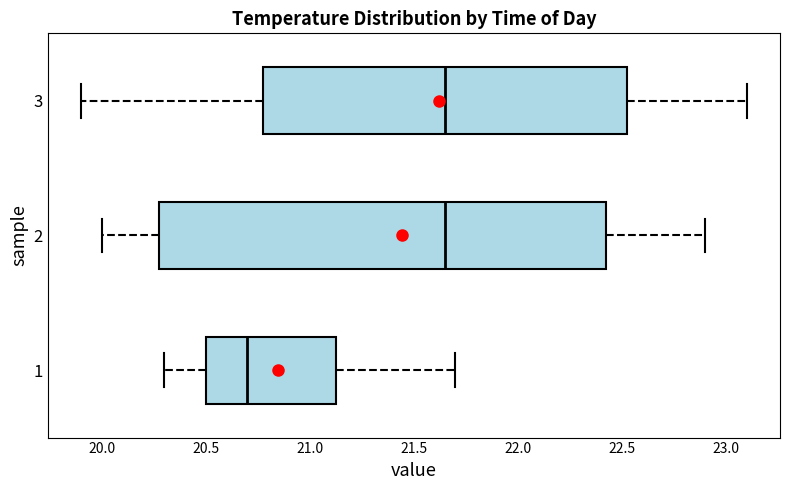

Reading bottom to top, transcribe this box plot: for each box, give where its median line is, the range the box spans, and where its two whiskers end, as read against the x-axis. The values are not printed on the chart, so give them approximately, as read against the axis.

1: median 20.70, box 20.50 to 21.15, whiskers 20.30 to 21.70
2: median 21.65, box 20.30 to 22.45, whiskers 20.00 to 22.90
3: median 21.65, box 20.80 to 22.55, whiskers 19.90 to 23.10